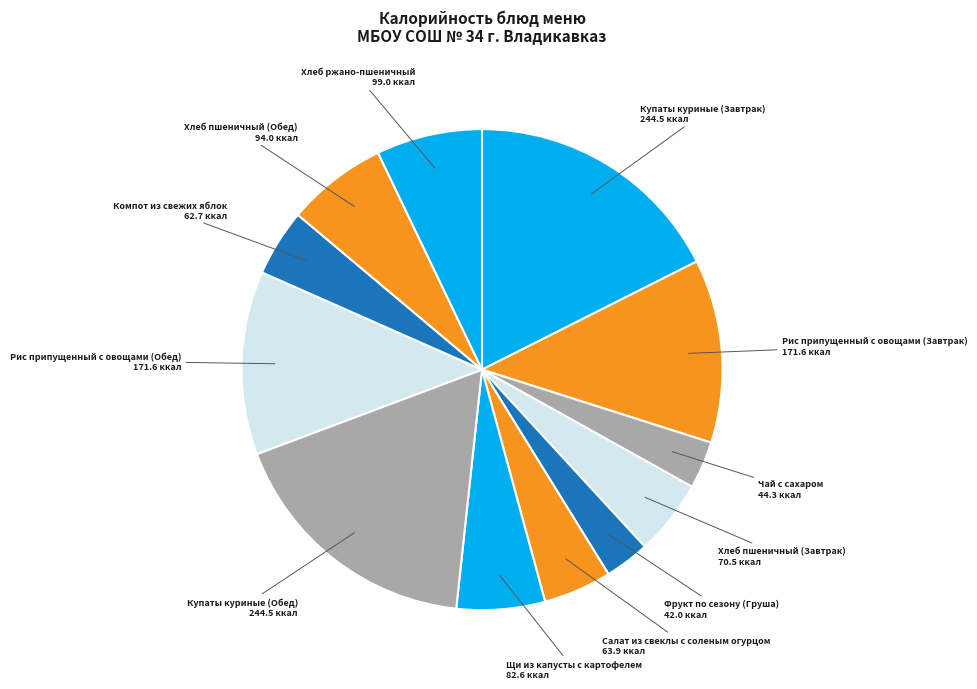

Is it true that Щи из капусты с картофелем is 18% of the pie?

False